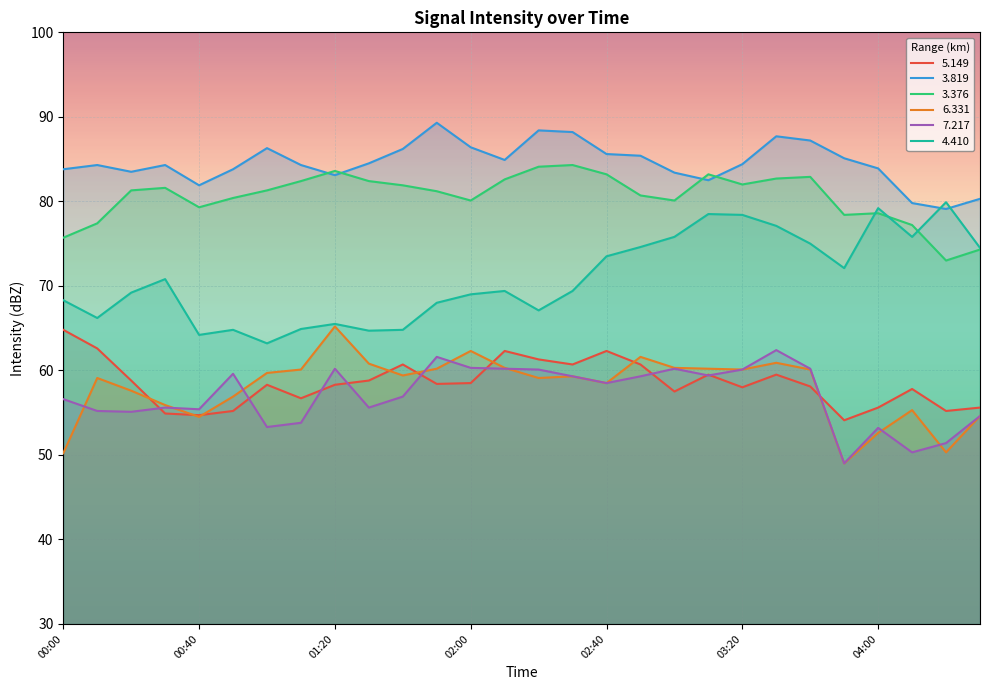

Reading right to left, what are all the values shown in this chart?

  5.149: 04:30=55.6	04:20=55.2	04:10=57.8	04:00=55.6	03:50=54.1	03:40=58.1	03:30=59.5	03:20=58.0	03:10=59.5	03:00=57.5	02:50=60.7	02:40=62.3	02:30=60.7	02:20=61.3	02:10=62.3	02:00=58.5	01:50=58.4	01:40=60.7	01:30=58.8	01:20=58.3	01:10=56.7	01:00=58.3	00:50=55.2	00:40=54.7	00:30=54.9	00:20=58.8	00:10=62.6	00:00=64.8
  3.819: 04:30=80.3	04:20=79.1	04:10=79.8	04:00=83.9	03:50=85.1	03:40=87.2	03:30=87.7	03:20=84.4	03:10=82.5	03:00=83.4	02:50=85.4	02:40=85.6	02:30=88.2	02:20=88.4	02:10=84.9	02:00=86.4	01:50=89.3	01:40=86.2	01:30=84.5	01:20=83.1	01:10=84.3	01:00=86.3	00:50=83.8	00:40=81.9	00:30=84.3	00:20=83.5	00:10=84.3	00:00=83.8
  3.376: 04:30=74.3	04:20=73.0	04:10=77.2	04:00=78.6	03:50=78.4	03:40=82.9	03:30=82.7	03:20=82.0	03:10=83.2	03:00=80.1	02:50=80.7	02:40=83.2	02:30=84.3	02:20=84.1	02:10=82.6	02:00=80.1	01:50=81.2	01:40=81.9	01:30=82.4	01:20=83.6	01:10=82.4	01:00=81.3	00:50=80.4	00:40=79.3	00:30=81.6	00:20=81.3	00:10=77.4	00:00=75.7
  6.331: 04:30=54.6	04:20=50.3	04:10=55.3	04:00=52.6	03:50=49.0	03:40=60.1	03:30=60.9	03:20=60.1	03:10=60.2	03:00=60.3	02:50=61.6	02:40=58.5	02:30=59.3	02:20=59.1	02:10=60.3	02:00=62.3	01:50=60.2	01:40=59.4	01:30=60.8	01:20=65.2	01:10=60.1	01:00=59.7	00:50=56.9	00:40=54.5	00:30=55.9	00:20=57.6	00:10=59.1	00:00=50.2
  7.217: 04:30=54.6	04:20=51.4	04:10=50.3	04:00=53.2	03:50=49.0	03:40=60.2	03:30=62.4	03:20=60.1	03:10=59.4	03:00=60.2	02:50=59.3	02:40=58.5	02:30=59.3	02:20=60.1	02:10=60.2	02:00=60.3	01:50=61.6	01:40=56.9	01:30=55.6	01:20=60.2	01:10=53.8	01:00=53.3	00:50=59.6	00:40=55.4	00:30=55.6	00:20=55.1	00:10=55.2	00:00=56.6
  4.410: 04:30=74.5	04:20=79.9	04:10=75.8	04:00=79.2	03:50=72.1	03:40=75.0	03:30=77.1	03:20=78.4	03:10=78.5	03:00=75.8	02:50=74.6	02:40=73.5	02:30=69.4	02:20=67.1	02:10=69.4	02:00=69.0	01:50=68.0	01:40=64.8	01:30=64.7	01:20=65.5	01:10=64.9	01:00=63.2	00:50=64.8	00:40=64.2	00:30=70.8	00:20=69.2	00:10=66.2	00:00=68.3